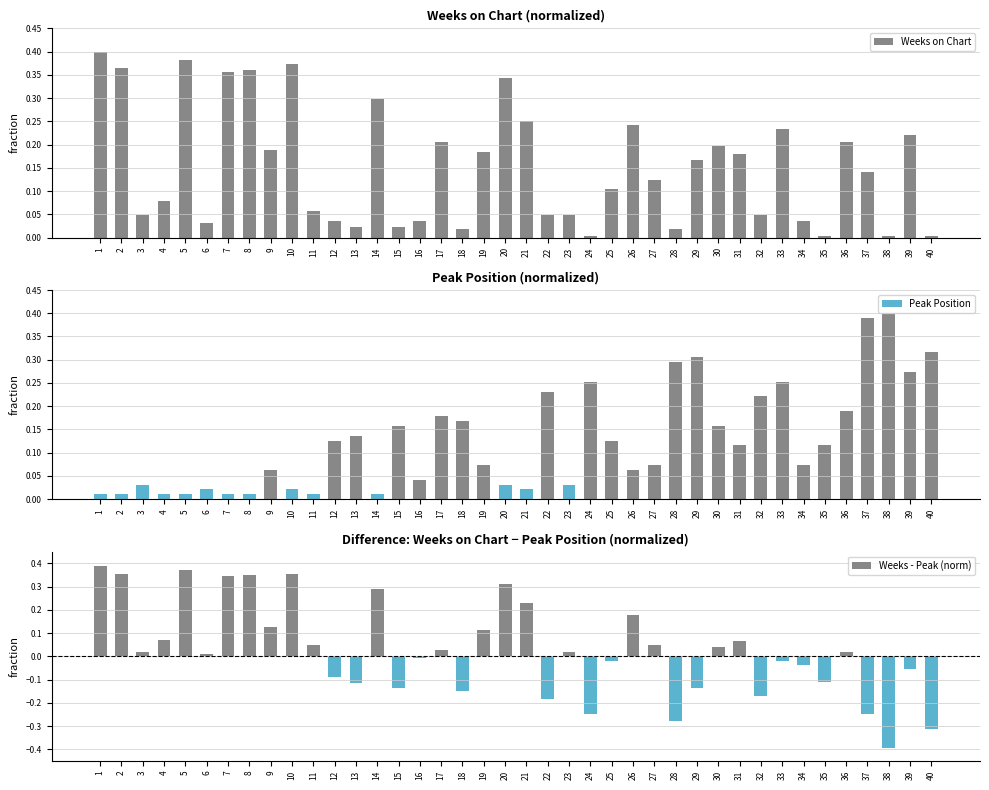

The Weeks on Chart series shows 0.2 at 17. True or false?

True